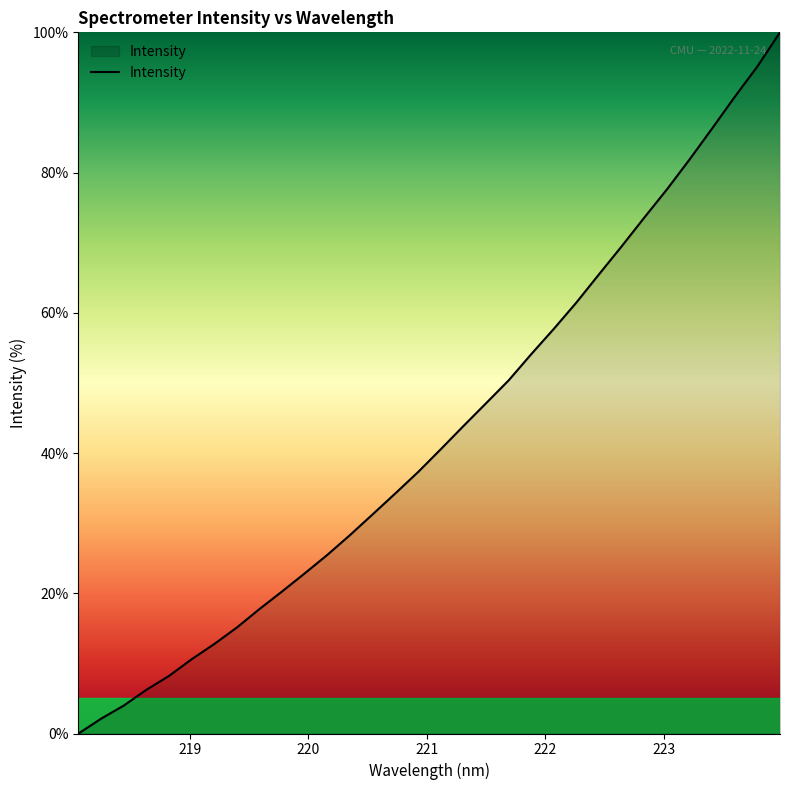

What is the maximum value shown in the chart?

100.0